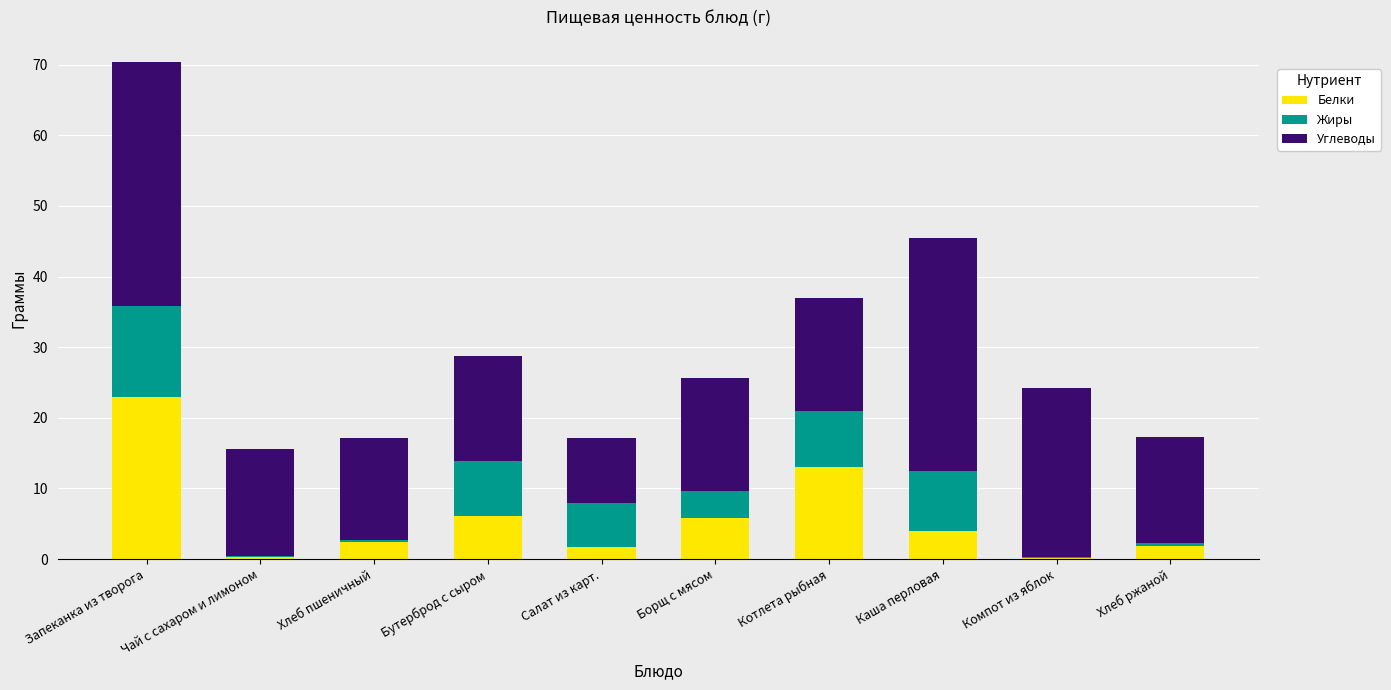

At which category is the sum across all series the highest?

Запеканка из творога